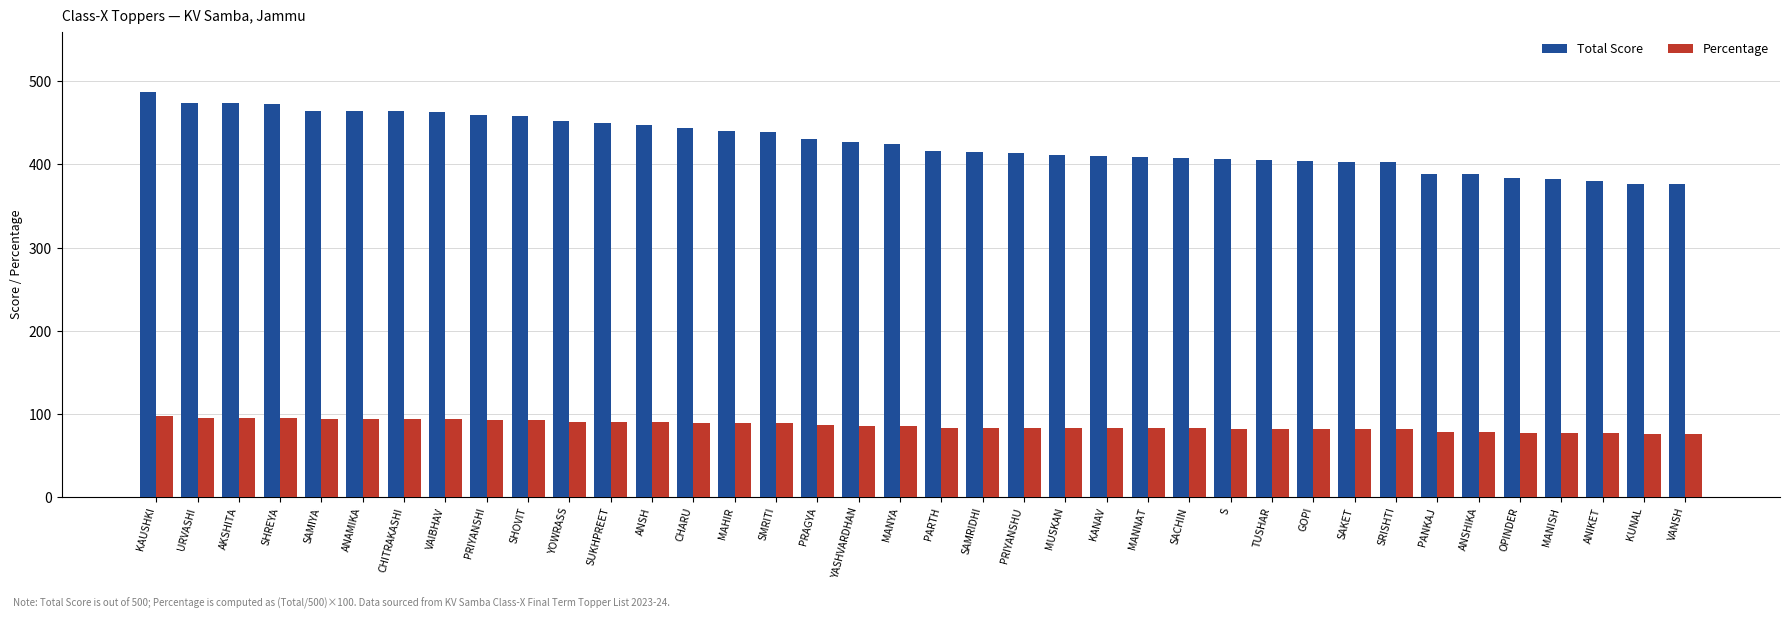

Is it true that Total Score equals 240 at SHREYA?

False